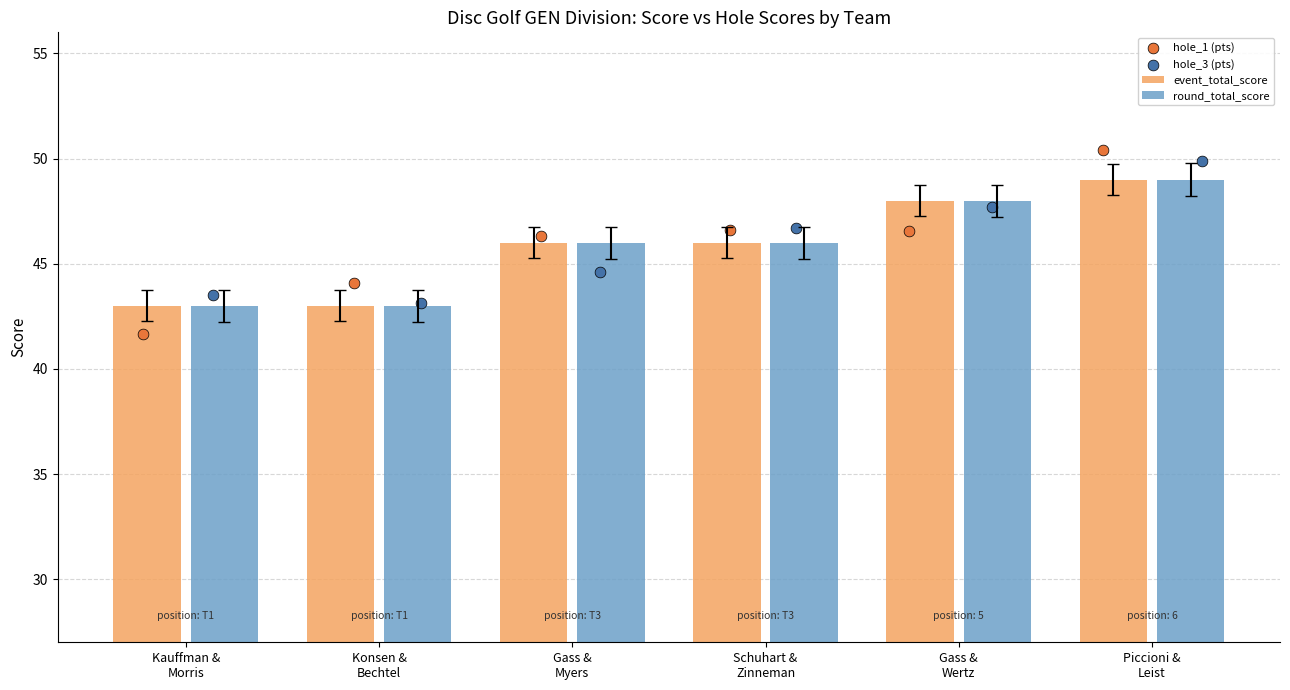

At how many categories does at least one series exceed 48?

1